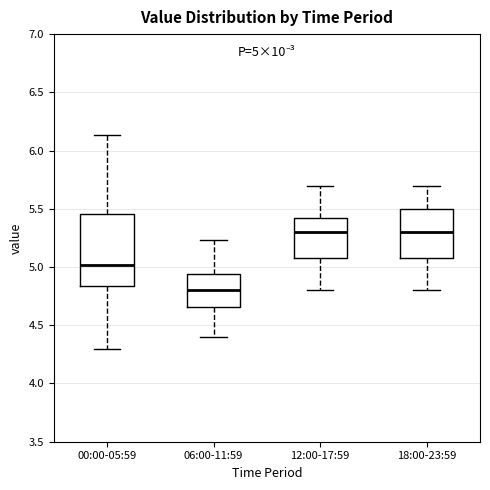

Which box is the tallest, from its lower edge to its upper edge?

00:00-05:59